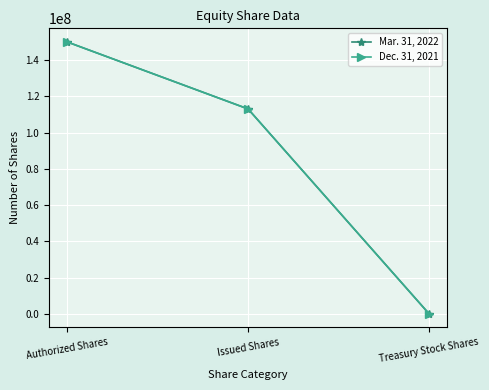

How many lines are shown in the chart?

2